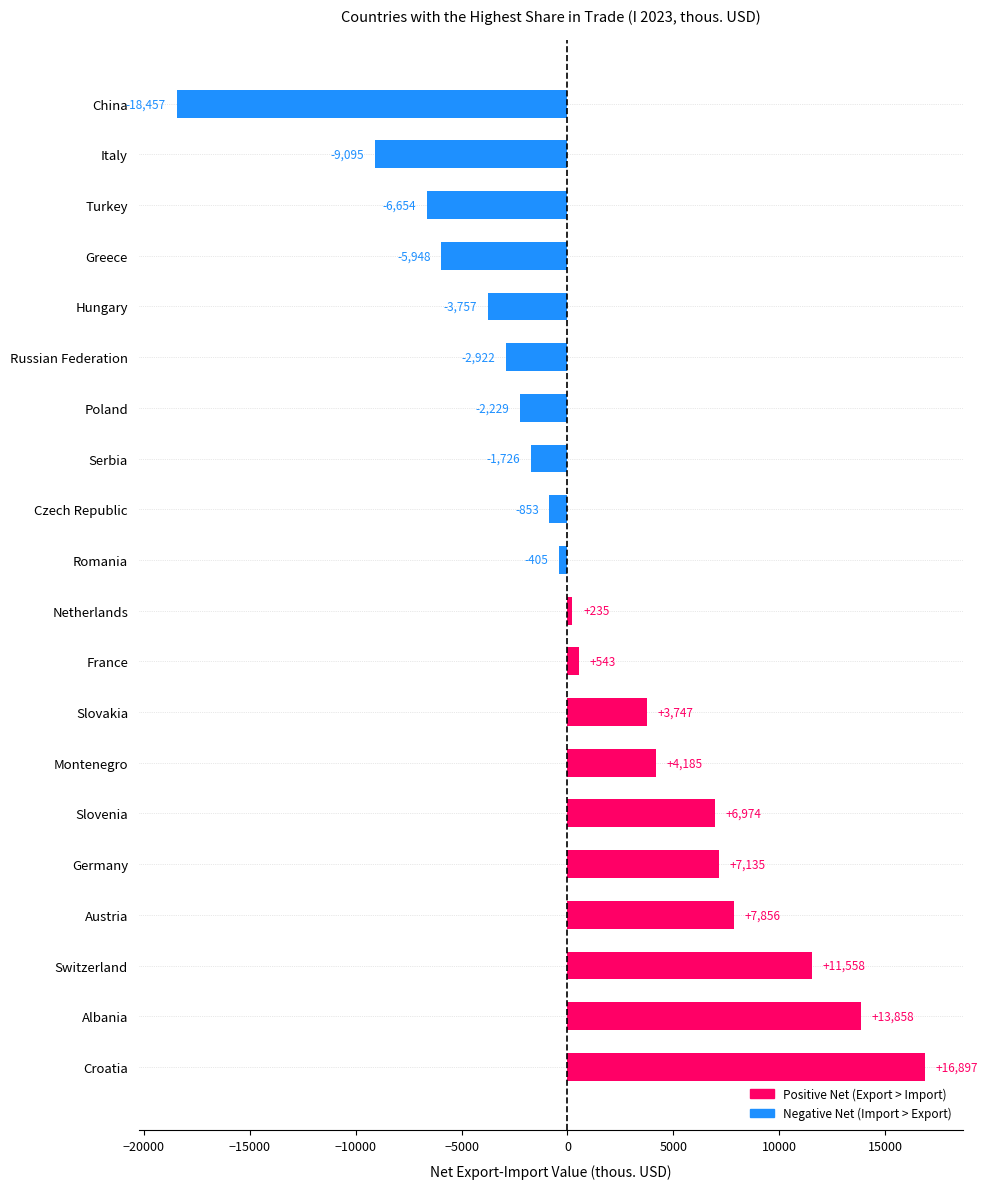

Rank the categories by value from lowest to highest.

China, Italy, Turkey, Greece, Hungary, Russian Federation, Poland, Serbia, Czech Republic, Romania, Netherlands, France, Slovakia, Montenegro, Slovenia, Germany, Austria, Switzerland, Albania, Croatia